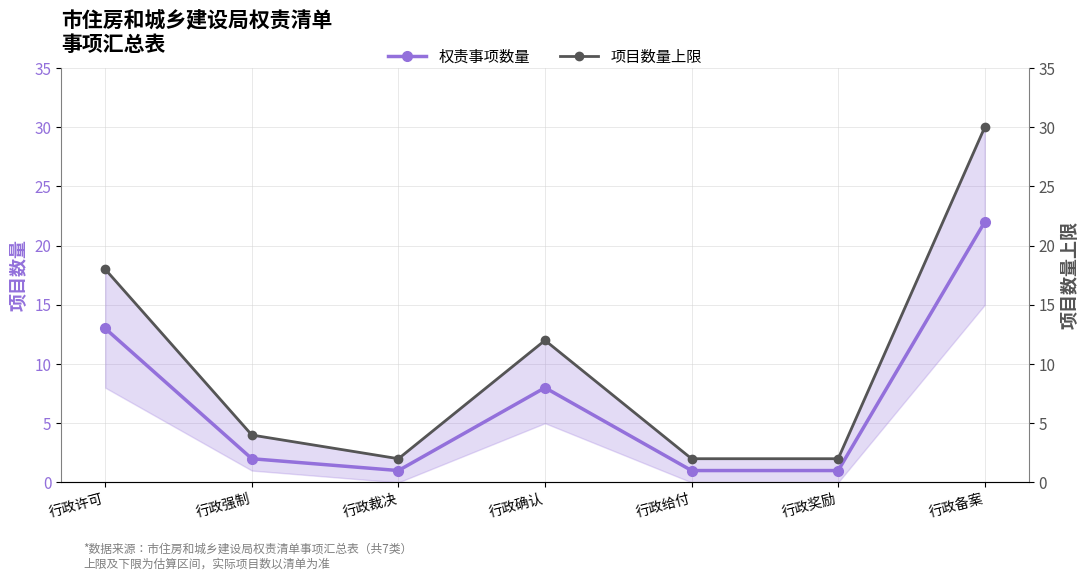

At which category does 项目数量上限 reach its first local peak?

行政确认